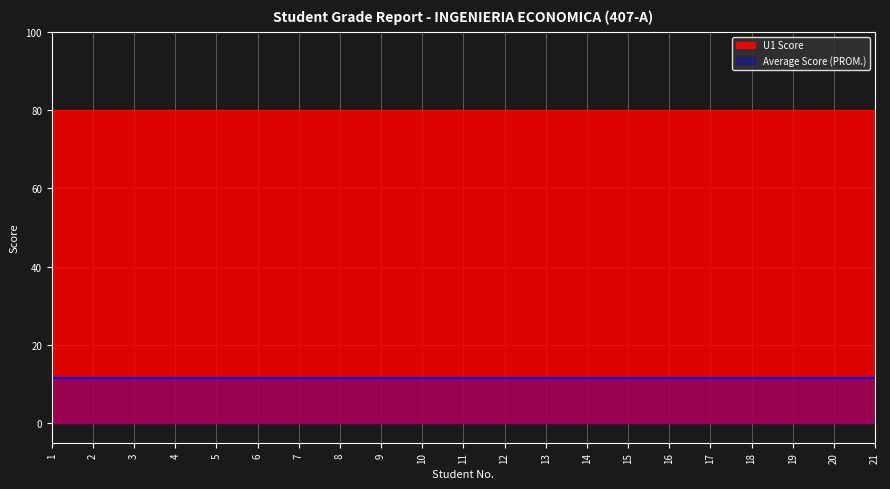

What is the value of the U1 Score point at the 1st from the left?

80.0